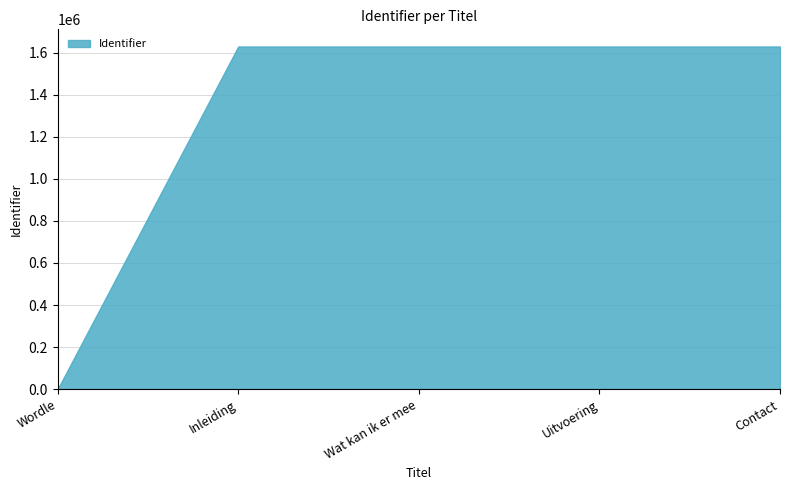

True or false: the data has more than 1 interior local peaks.

False